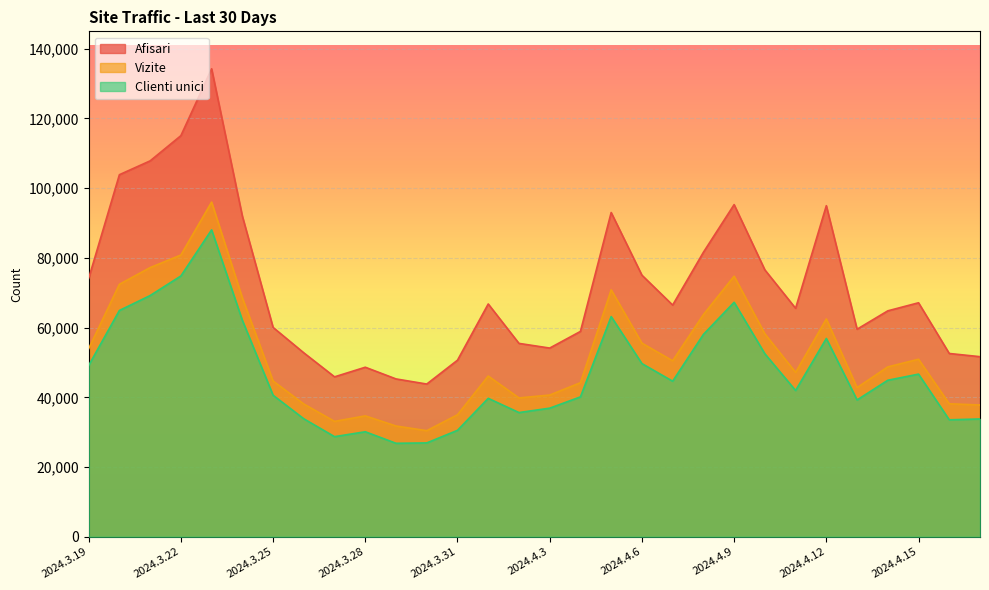

Count the number of categories in the chart.

30